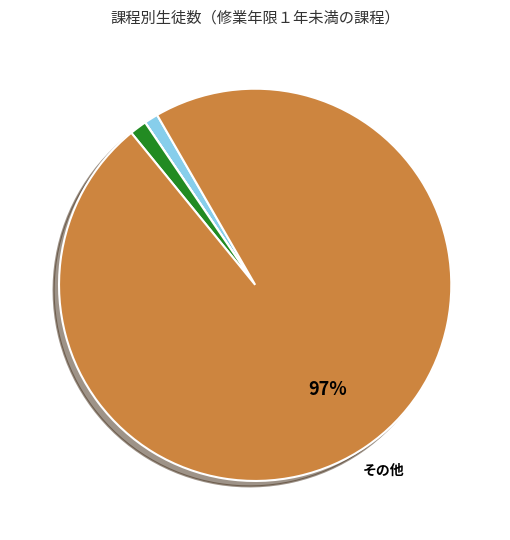

Does any single category account for the majority?

Yes